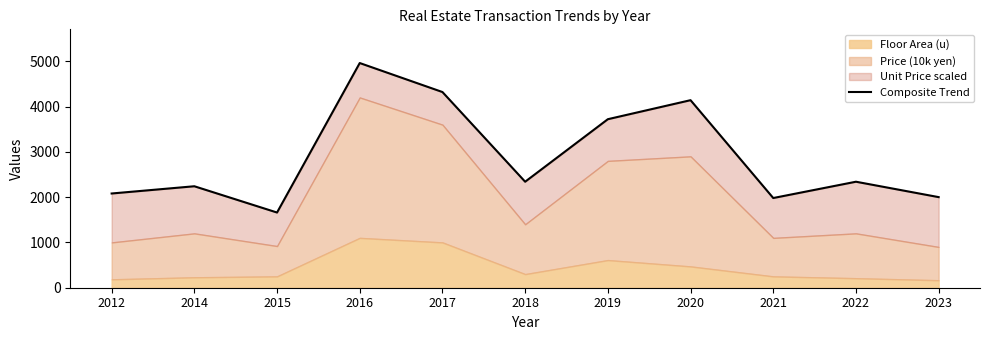

At which label does the data first exceed 2340?

2016